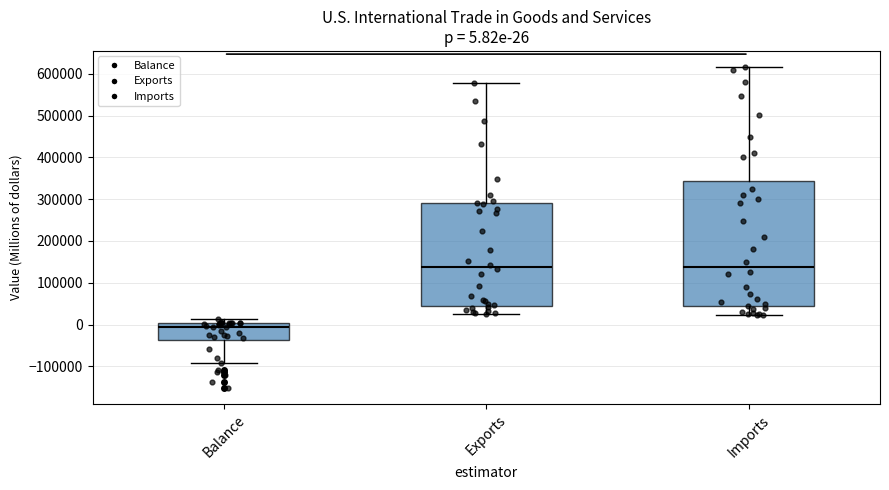

Which box's median line is the lowest?

Balance